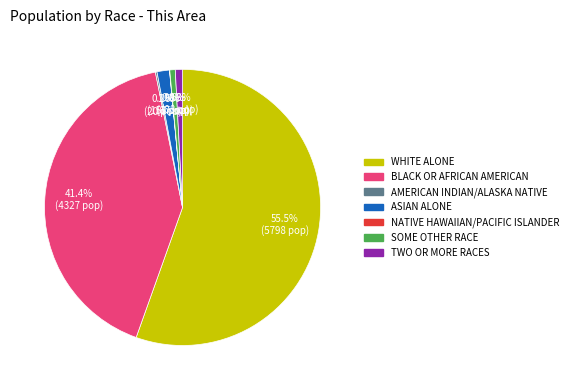

Do TWO OR MORE RACES and ASIAN ALONE together represent more than half of the pie?

No